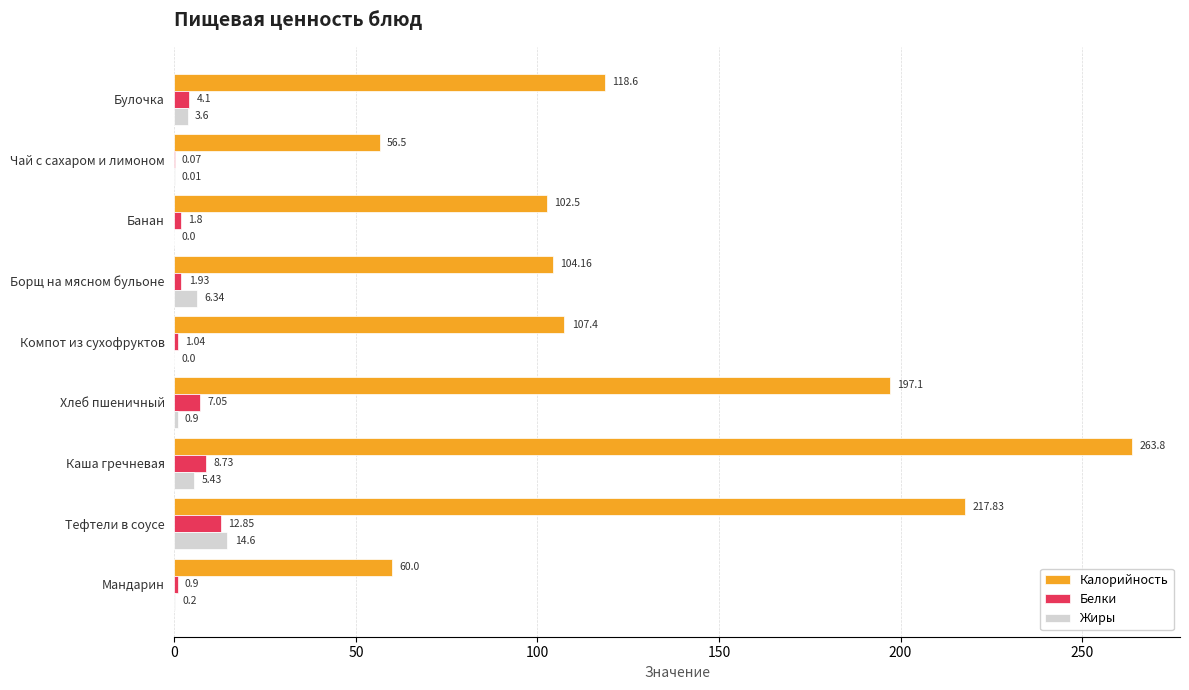

Count the number of categories in the chart.

9